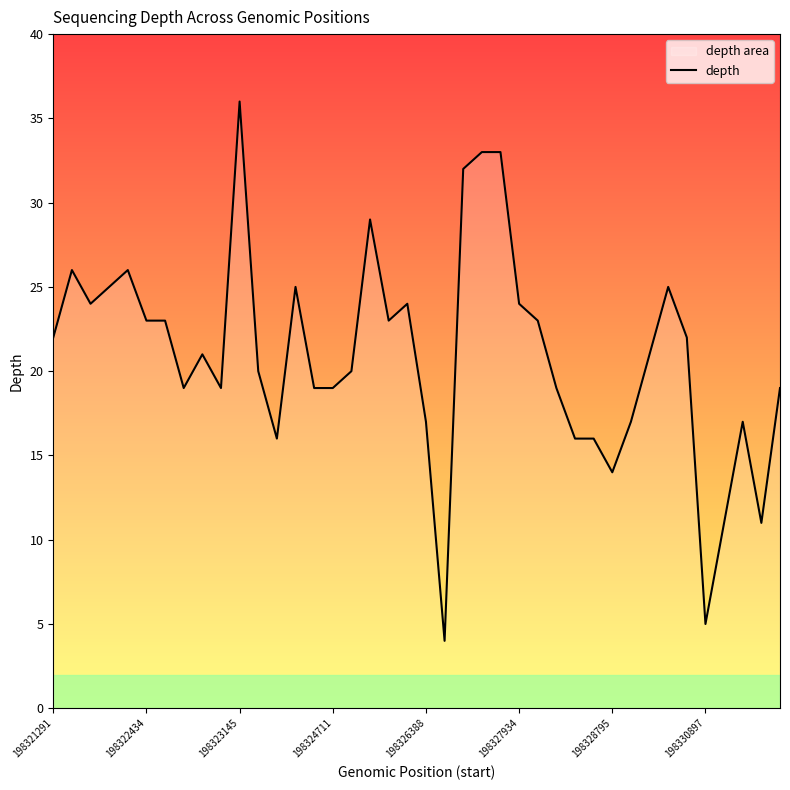

What is the minimum value shown in the chart?

4